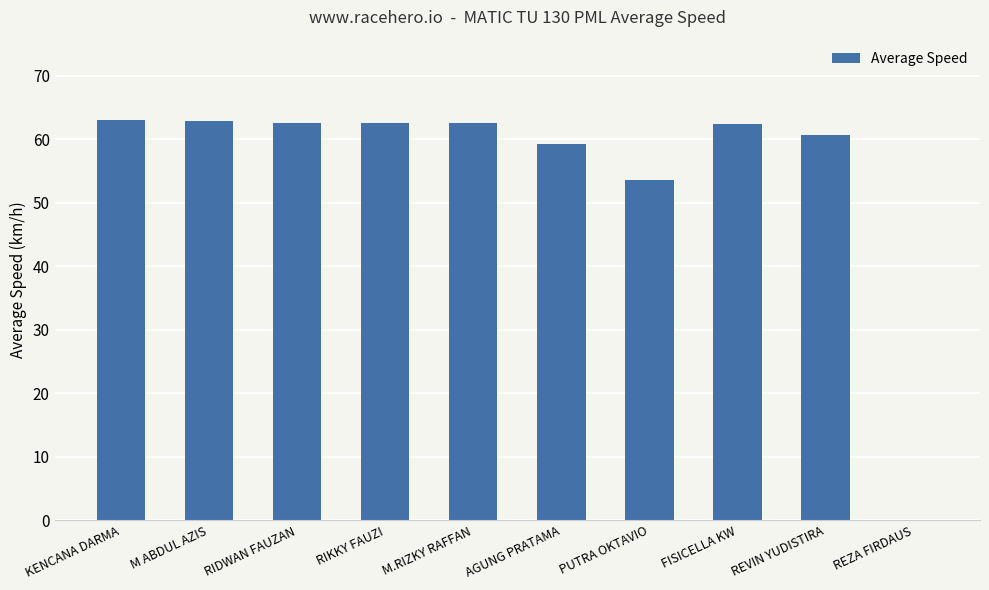

Which has a higher value, RIKKY FAUZI or REVIN YUDISTIRA?

RIKKY FAUZI